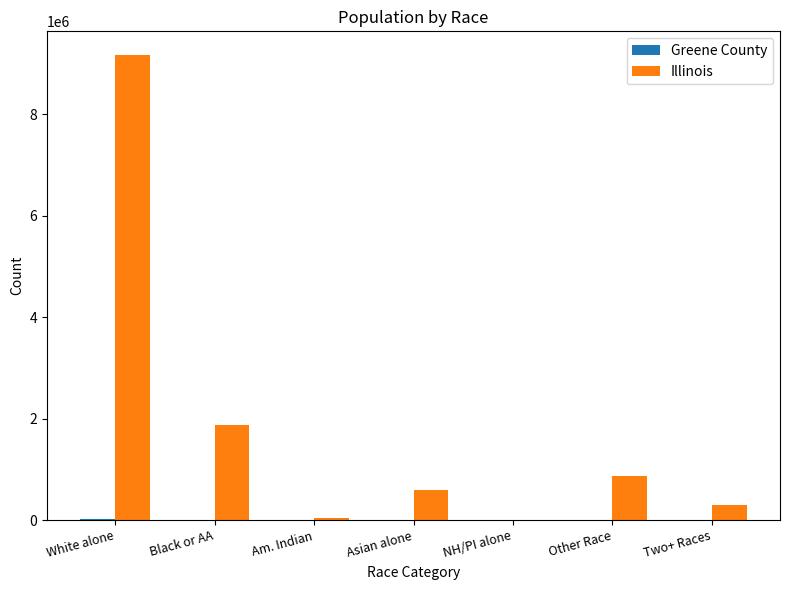

The value of Illinois at Two+ Races is 289982. True or false?

True